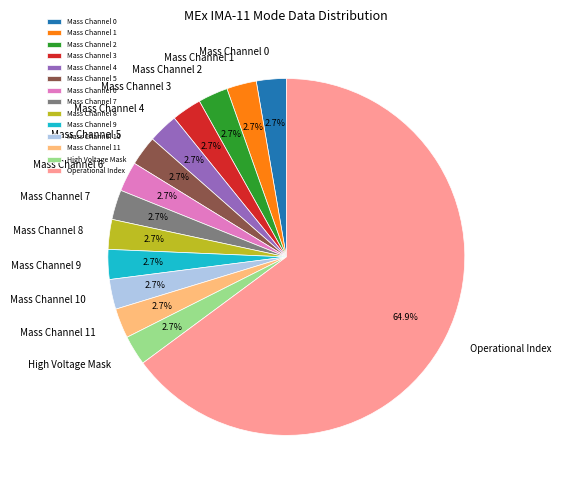

Does any single category account for the majority?

Yes